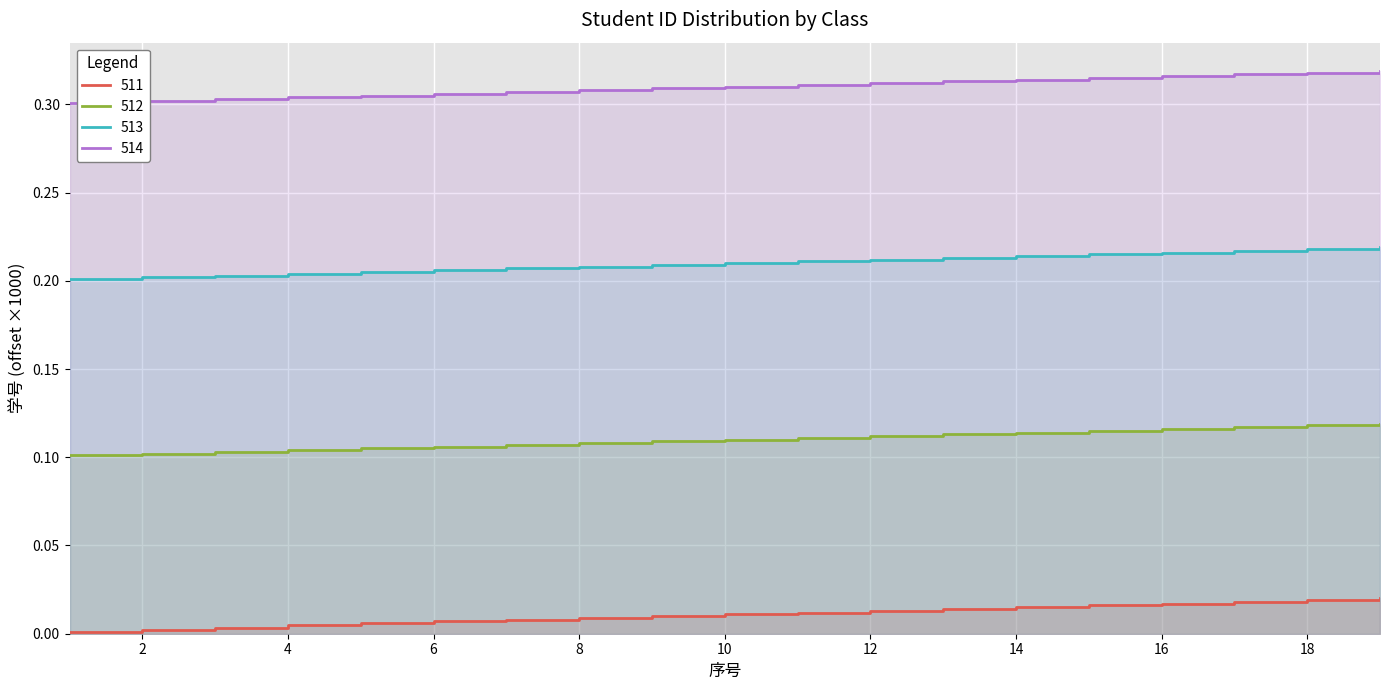

At which label does 514 reach its minimum?

1